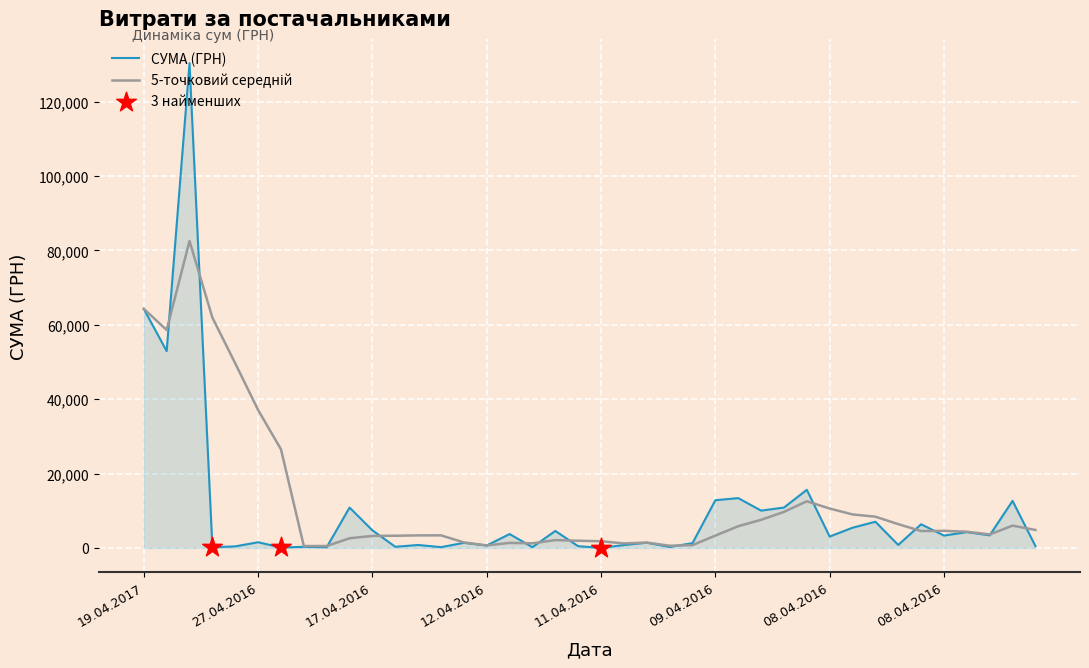

Which series has the largest range (max minus min)?

СУМА (ГРН)